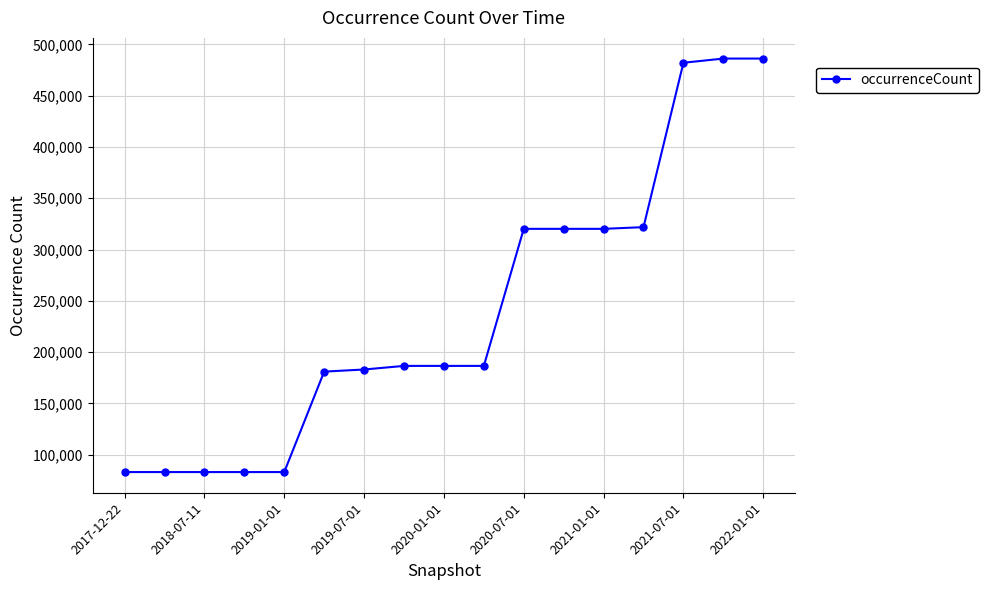

What is the value of the 13th point from the left?

320166